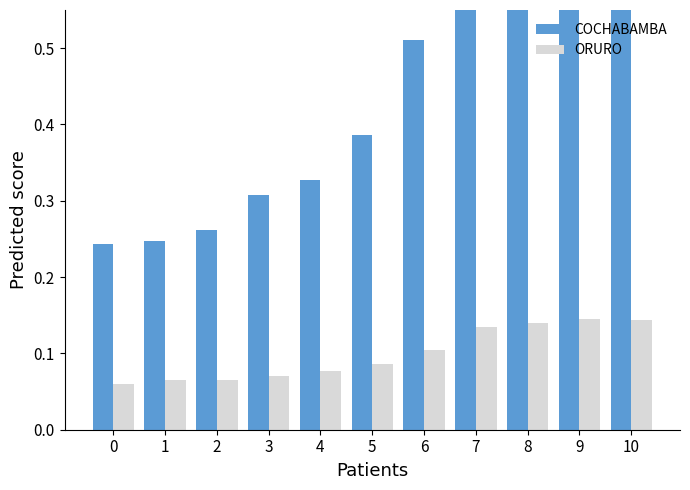

What is the value of the COCHABAMBA bar at the 8th from the left?

0.9